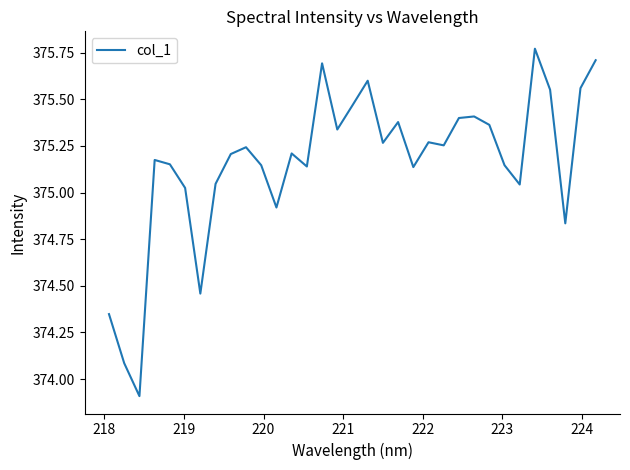

What is the difference between the maximum and minimum values?

1.9